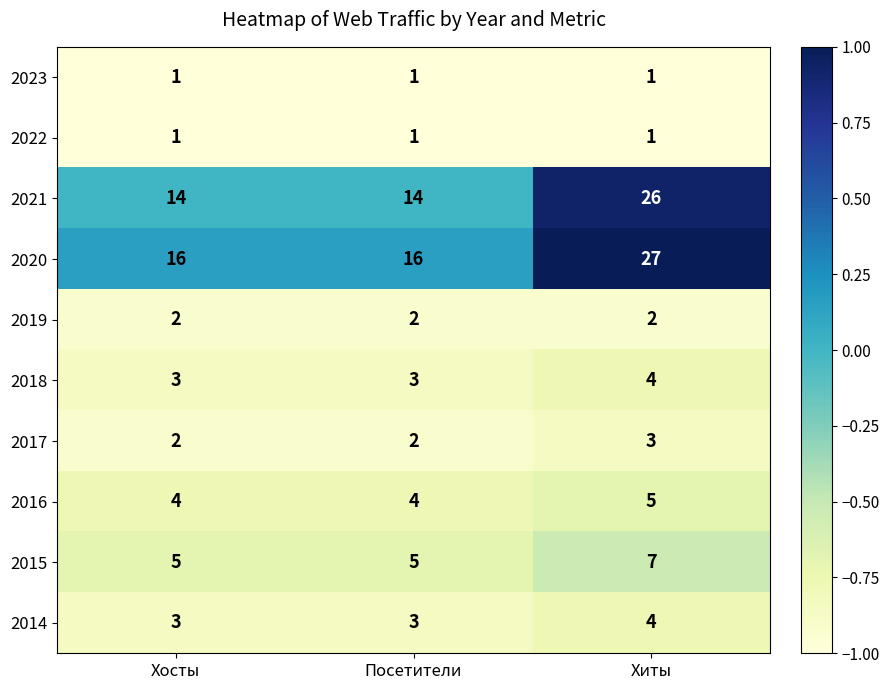

What is the spread (max minus min) of values at Хиты?

26